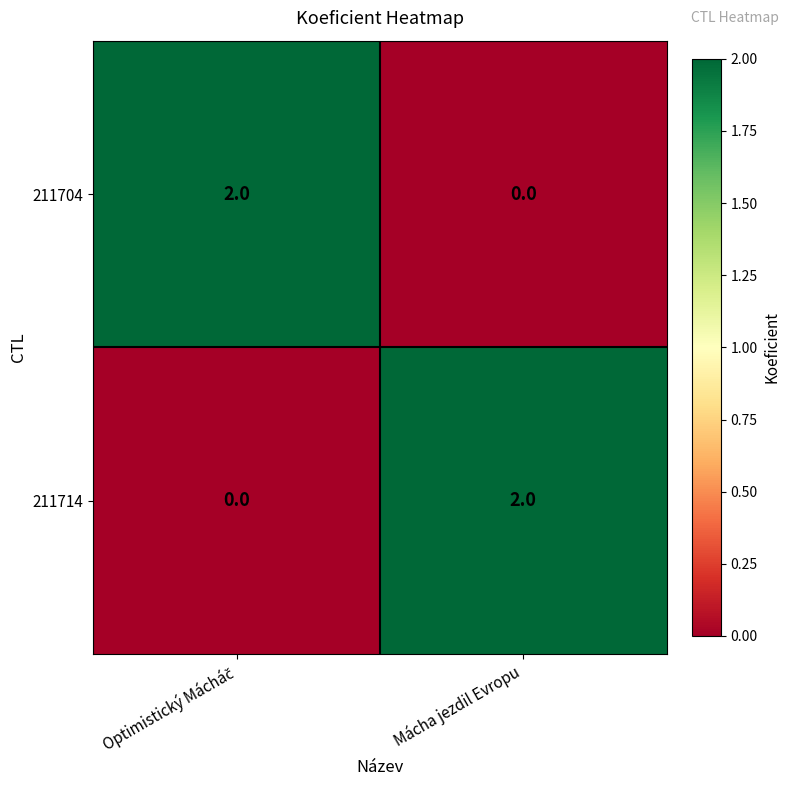

How many categories are shown in the chart?

2